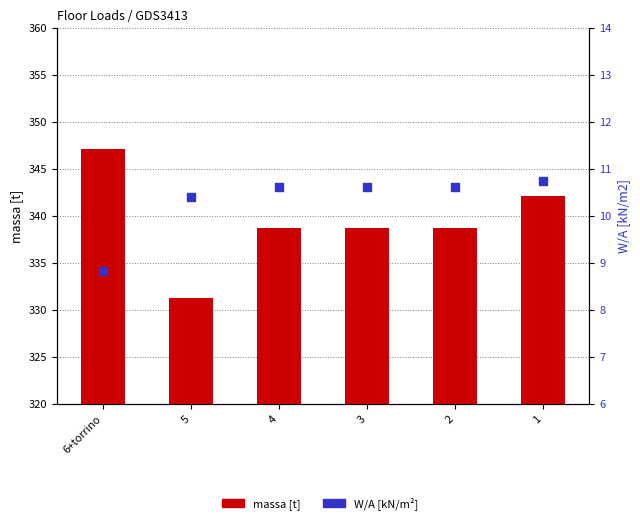

Which series reaches the minimum Y coordinate?

W/A [kN/m²]